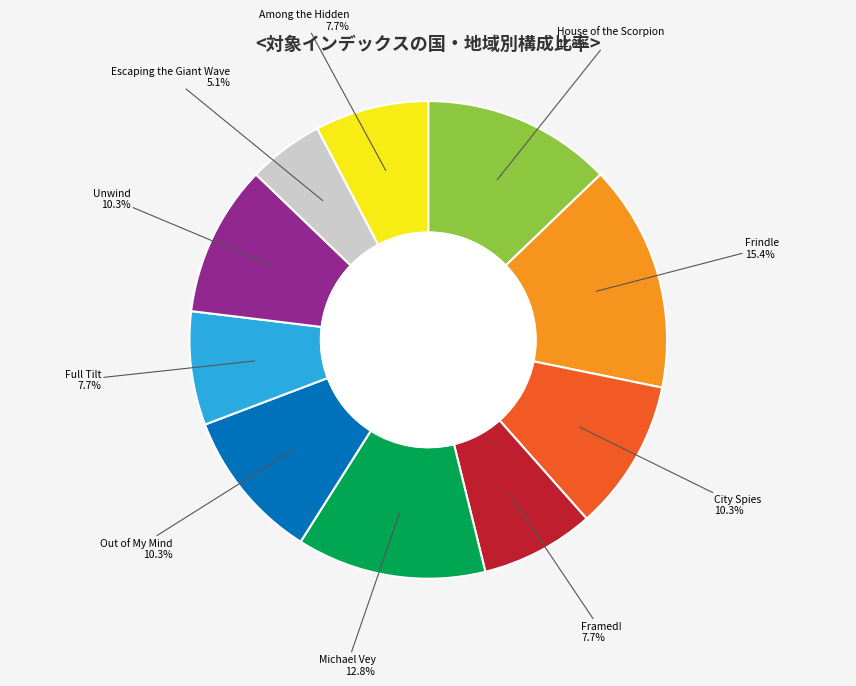

Is it true that Out of My Mind is 22% of the pie?

False